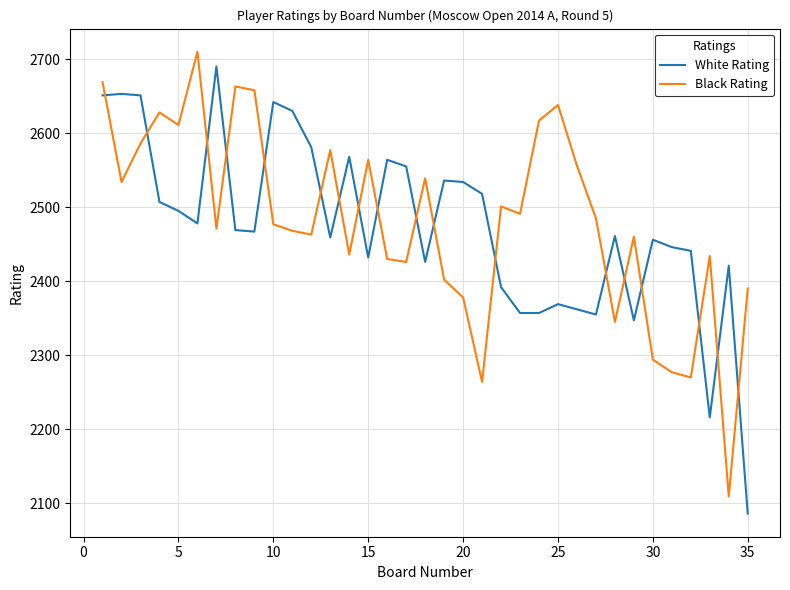

True or false: Black Rating and White Rating intersect in this chart.

True